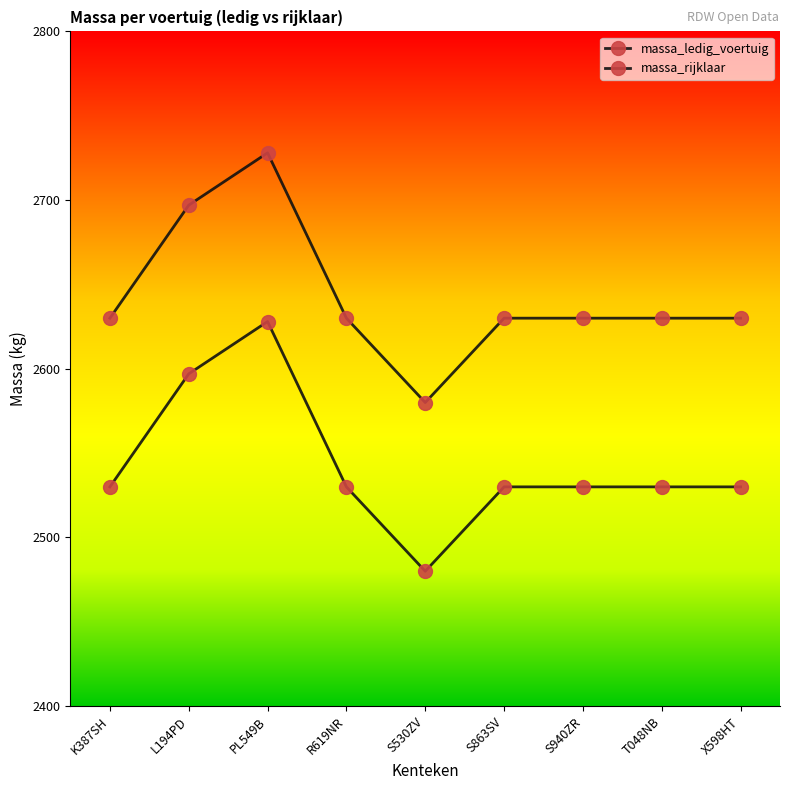

True or false: massa_ledig_voertuig and massa_rijklaar intersect in this chart.

False